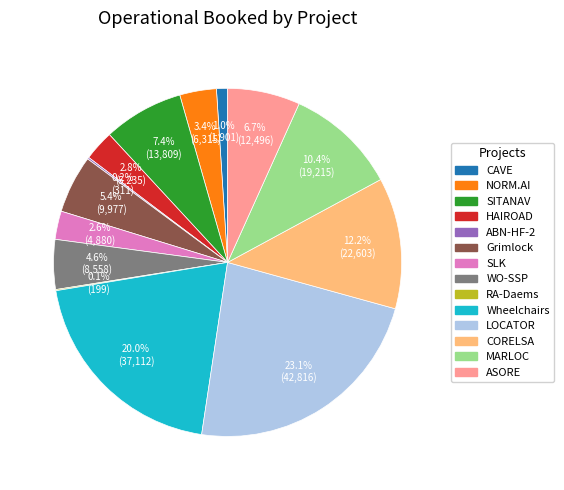

Is there a majority slice in this chart?

No